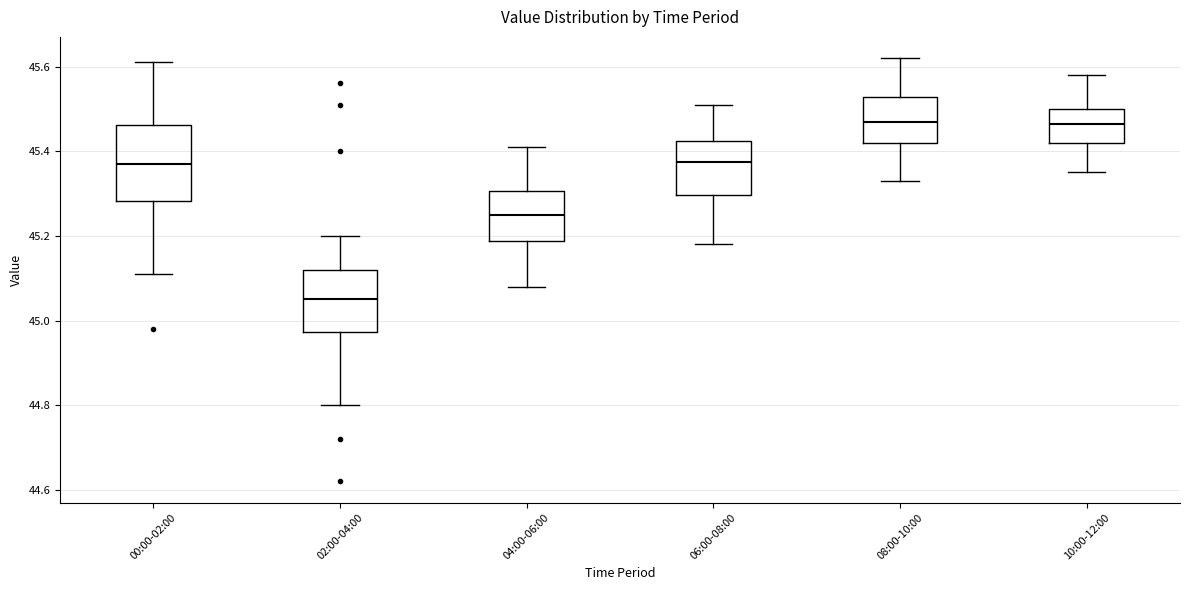

Which box is the tallest, from its lower edge to its upper edge?

00:00-02:00